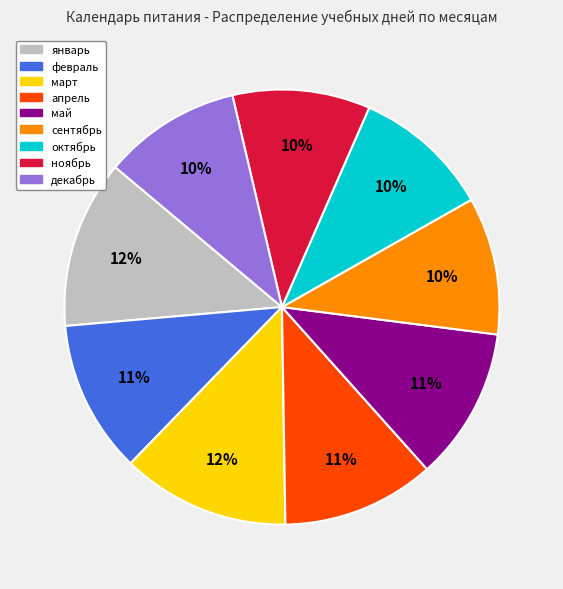

Is there a majority slice in this chart?

No